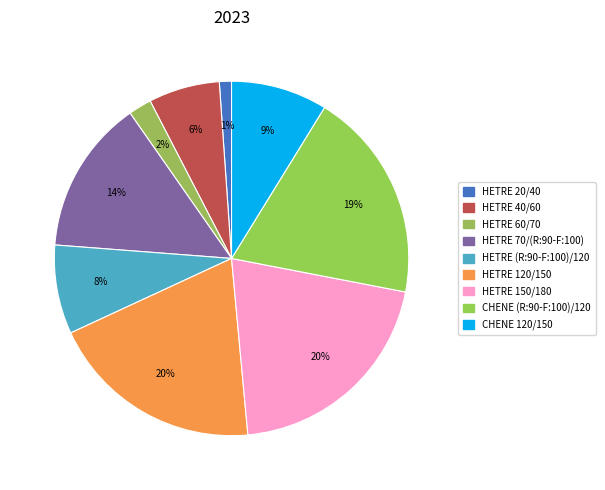

Is there a majority slice in this chart?

No